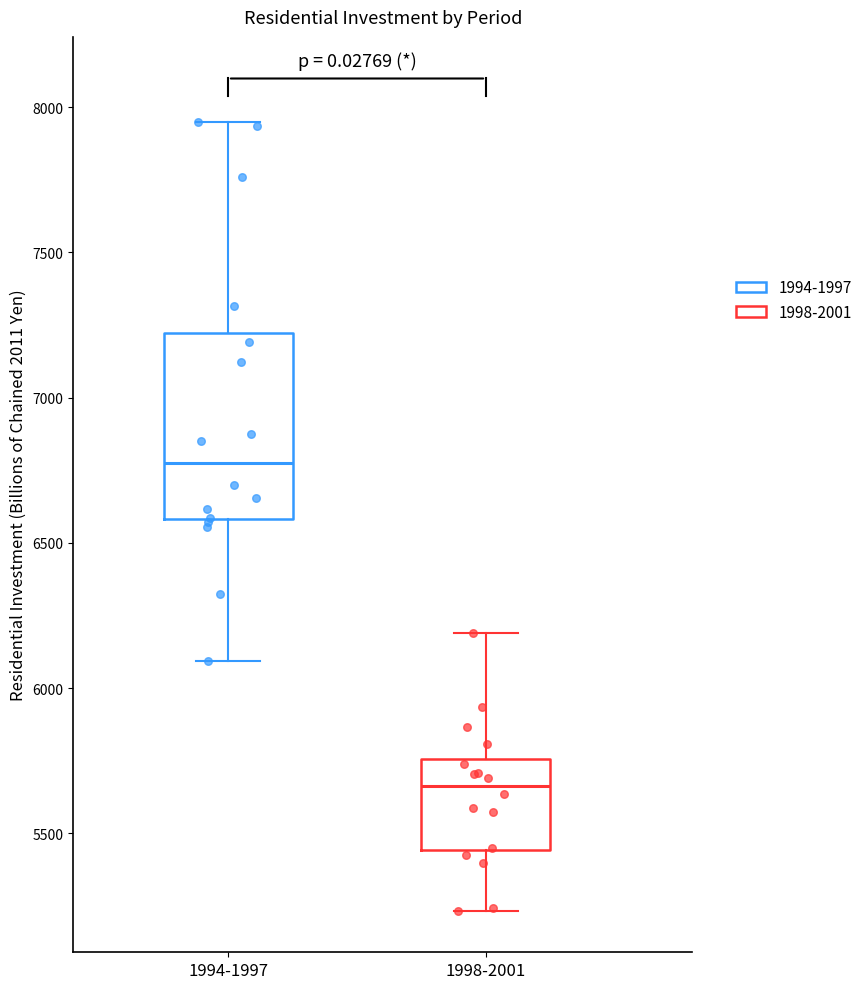

Where does the upper whisker of the box for 1994-1997 end on the y-axis? The values are not printed on the chart, so give them approximately, as read against the axis.

7950